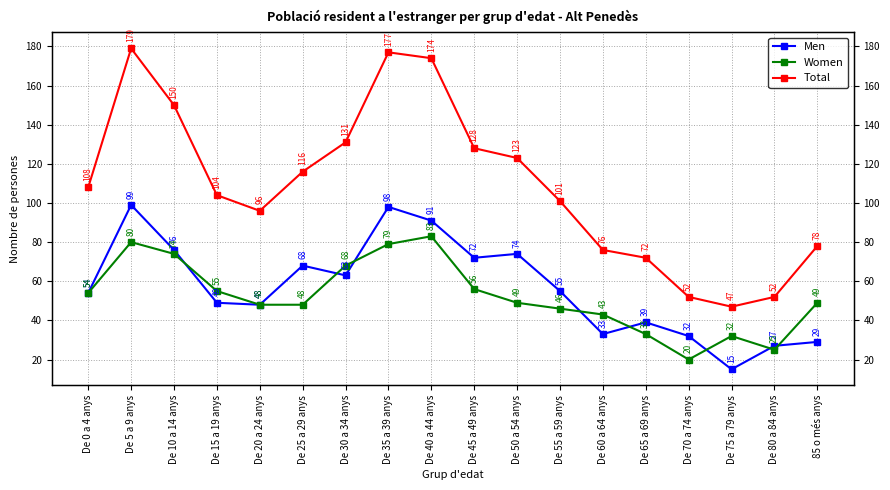

True or false: Men has more than 1 points higher than both neighbors.

True